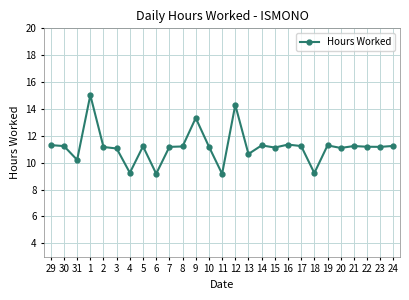

What is the change in value from 31 to 21?

+1.0